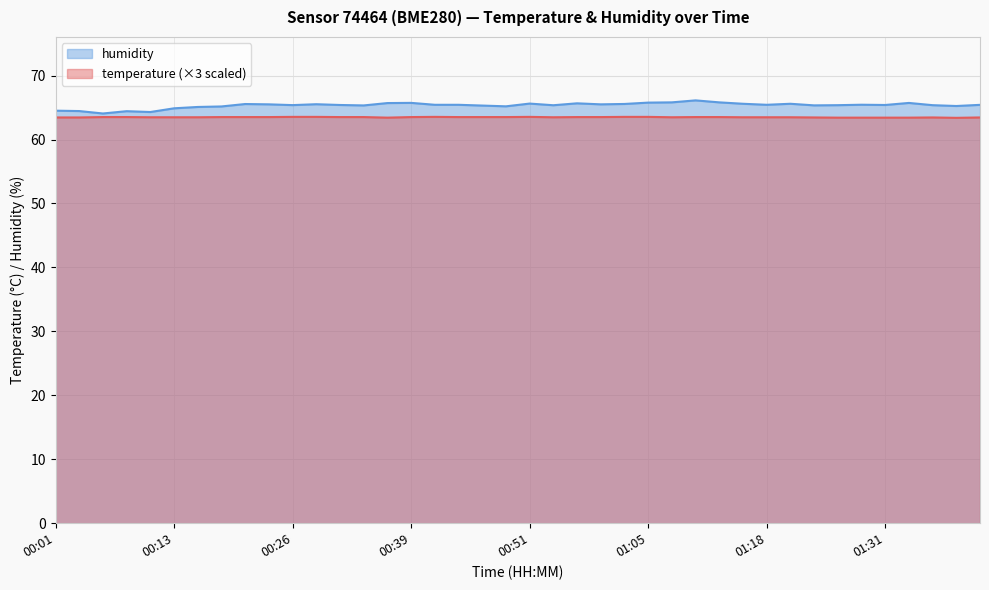

Reading left to right, transcribe all the data shown in this chart.

temperature: 63.4	63.4	63.5	63.5	63.5	63.5	63.5	63.5	63.5	63.5	63.5	63.5	63.5	63.5	63.4	63.5	63.5	63.5	63.5	63.5	63.5	63.5	63.5	63.5	63.5	63.5	63.5	63.5	63.5	63.5	63.5	63.5	63.4	63.4	63.4	63.4	63.4	63.4	63.4	63.4
humidity: 64.5	64.5	64.1	64.4	64.3	64.9	65.1	65.2	65.5	65.5	65.4	65.5	65.4	65.3	65.7	65.7	65.4	65.4	65.3	65.2	65.6	65.4	65.7	65.5	65.6	65.8	65.8	66.1	65.8	65.6	65.4	65.6	65.3	65.4	65.4	65.4	65.7	65.4	65.2	65.4